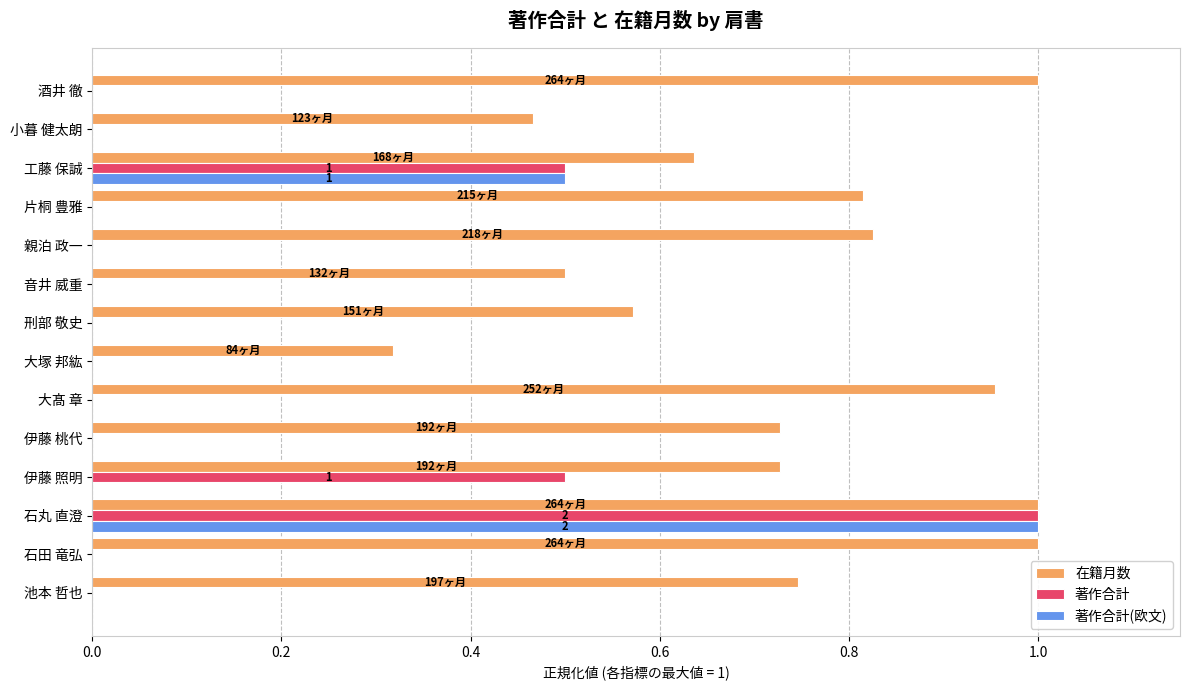

True or false: 著作合計(欧文) has a value of 0.0 at 池本 哲也.

True